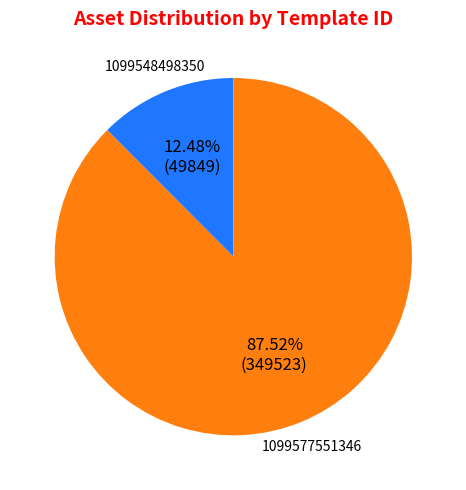

Is there any slice that represents more than half of the pie?

Yes